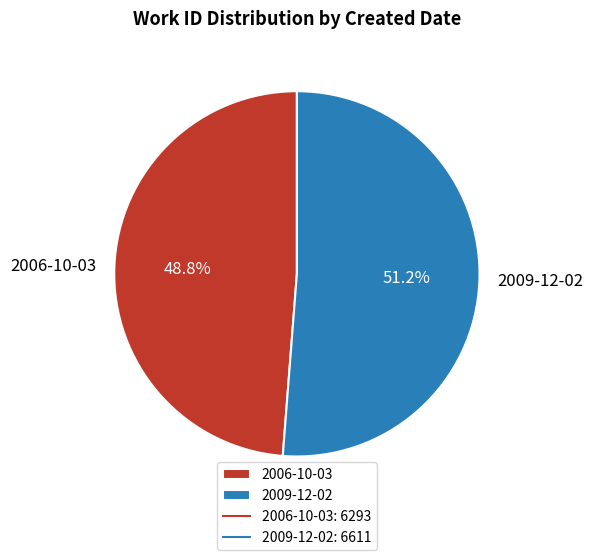

Does any single category account for the majority?

Yes